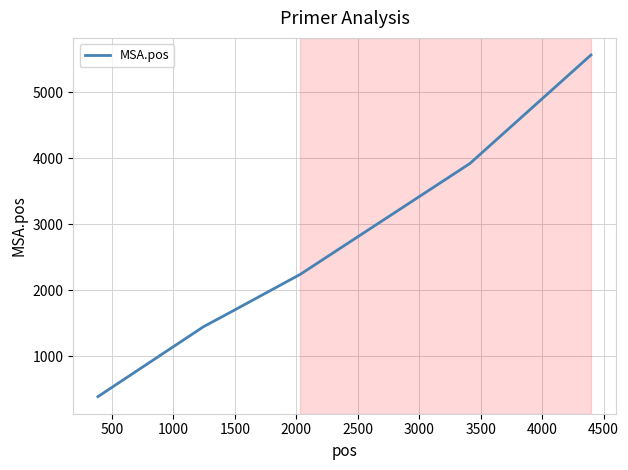

What is the smallest value displayed?

387